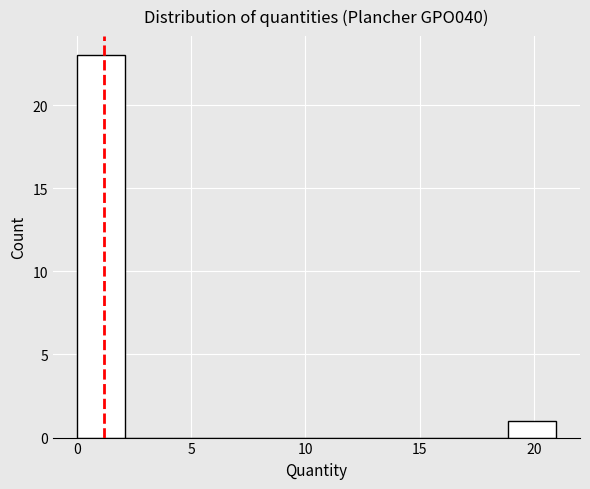

Which range on the x-axis has the tallest bar?

0.0 to 2.0